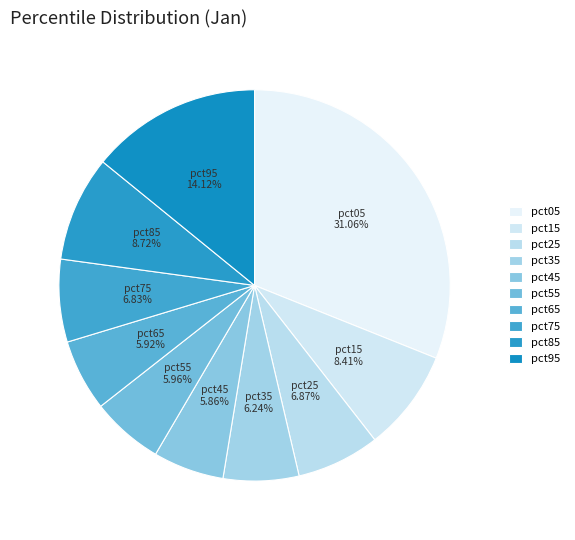

Is pct35 the majority of the pie?

No